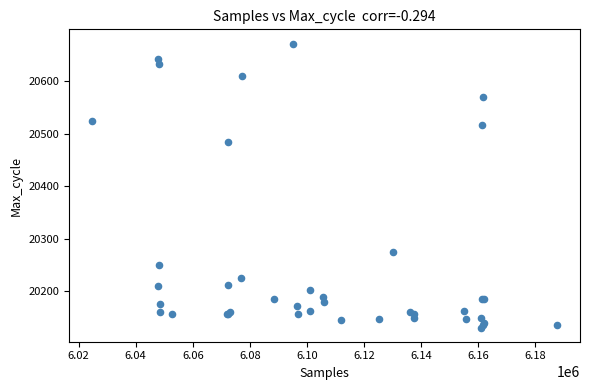

What Y value in the scatter plot is closest to 20401?

20484